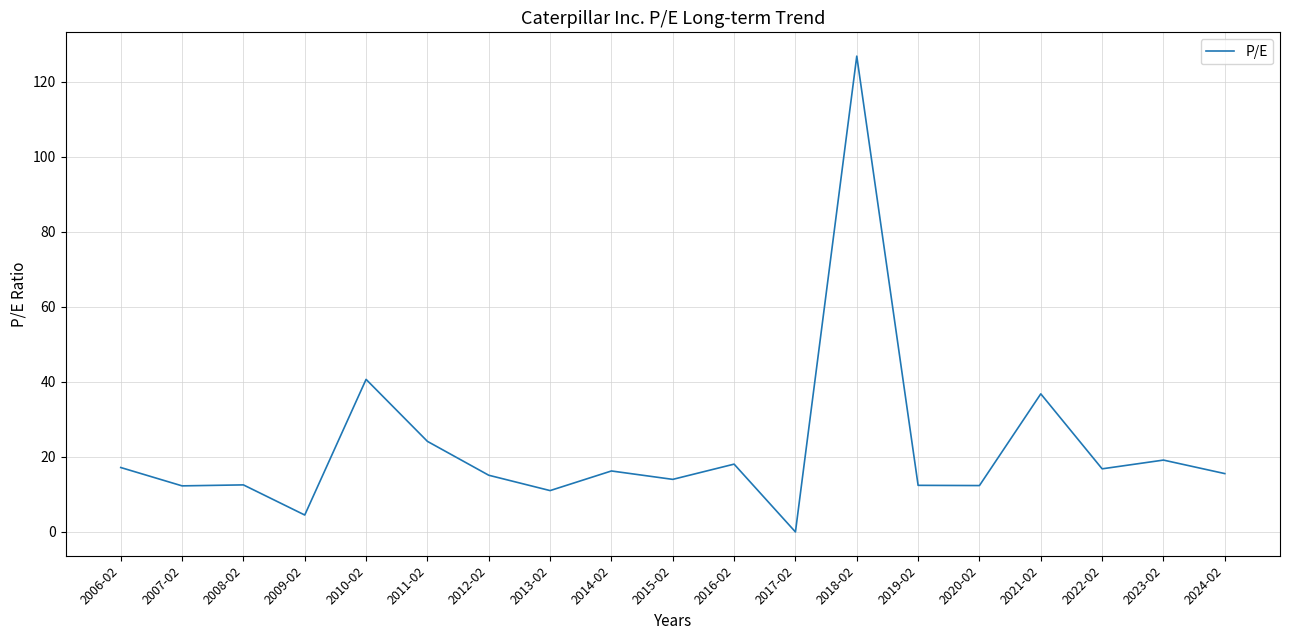

Approximately how many times larger is the value at 2014-02 compared to 2016-02?

0.9